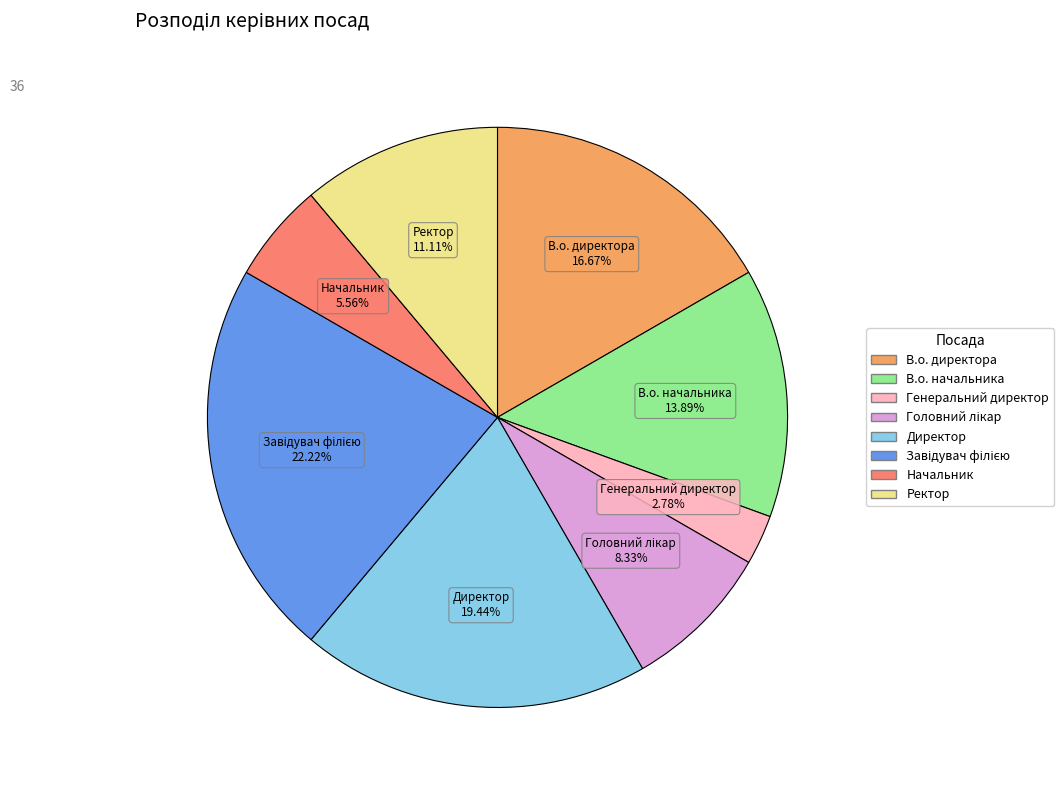

Which slice is the smallest?

Генеральний директор